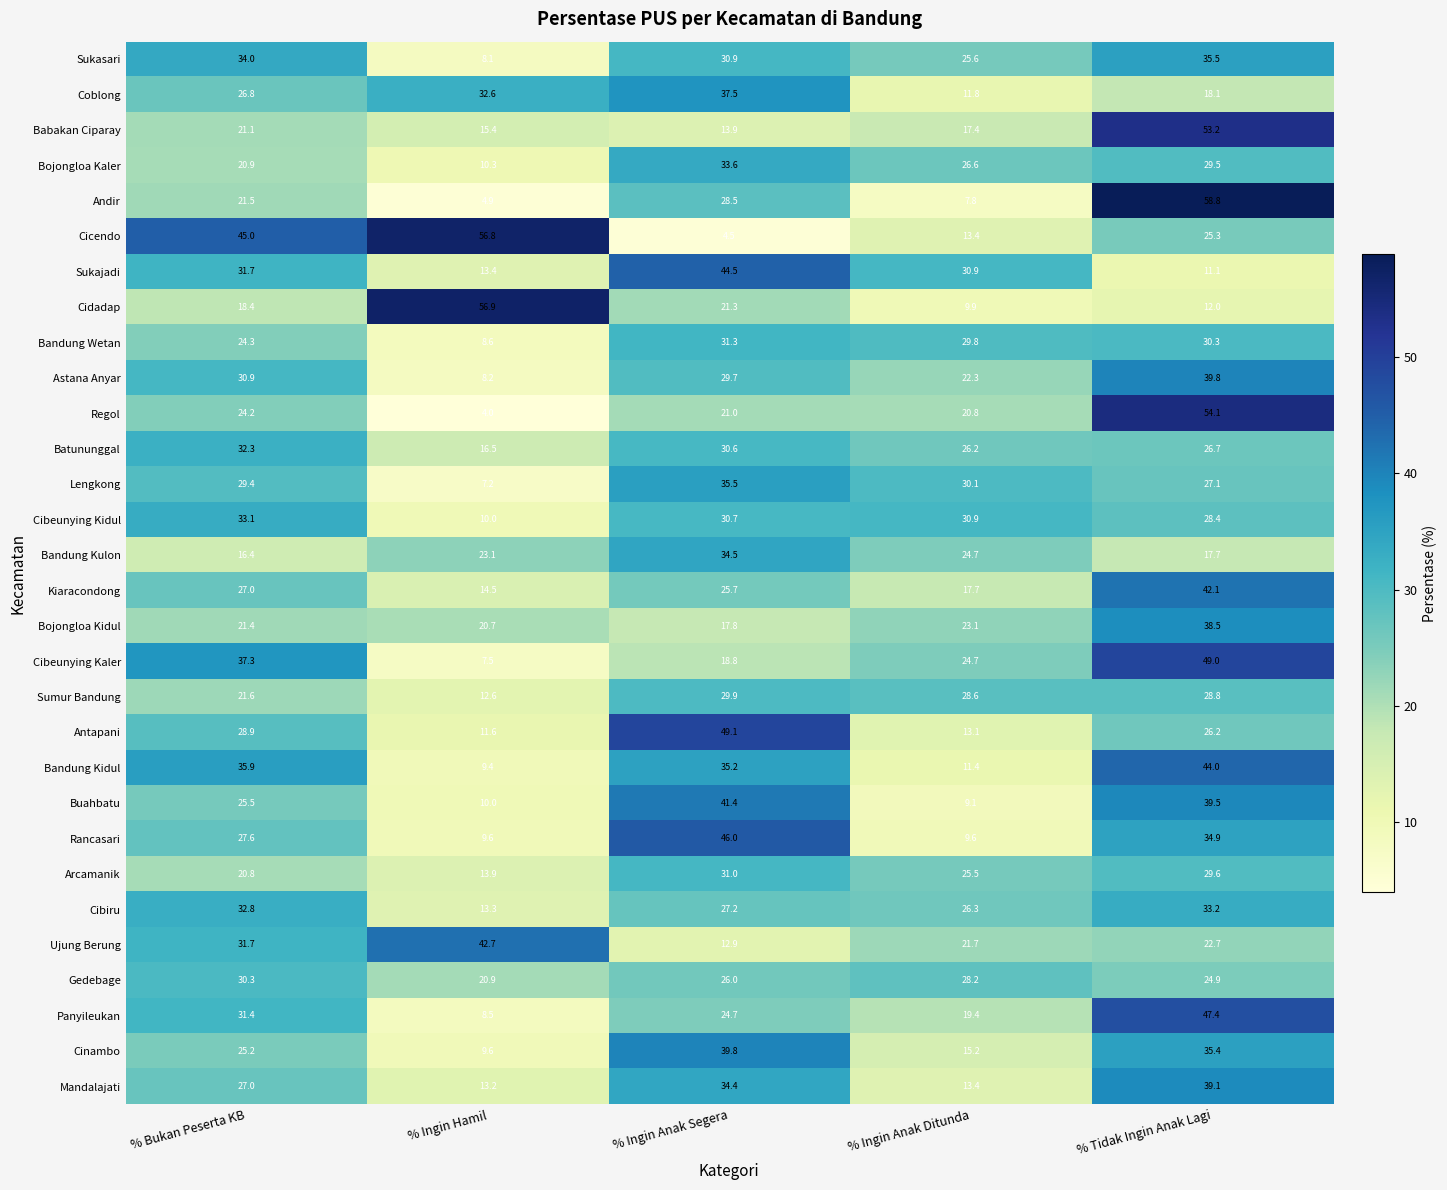

Between % Bukan Peserta KB and % Tidak Ingin Anak Lagi, which series saw the biggest shift?

Andir